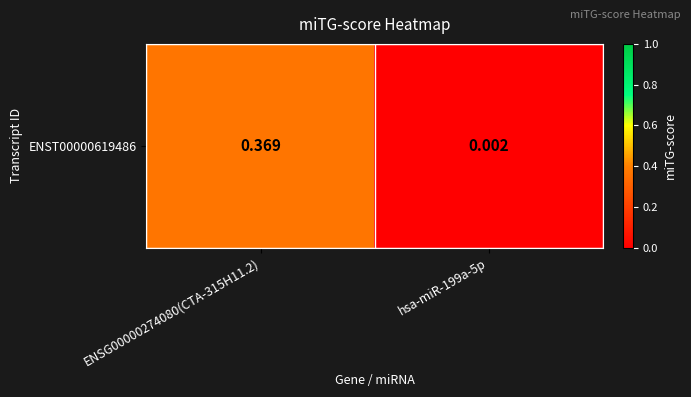

What is the difference between the maximum and minimum values?

0.4